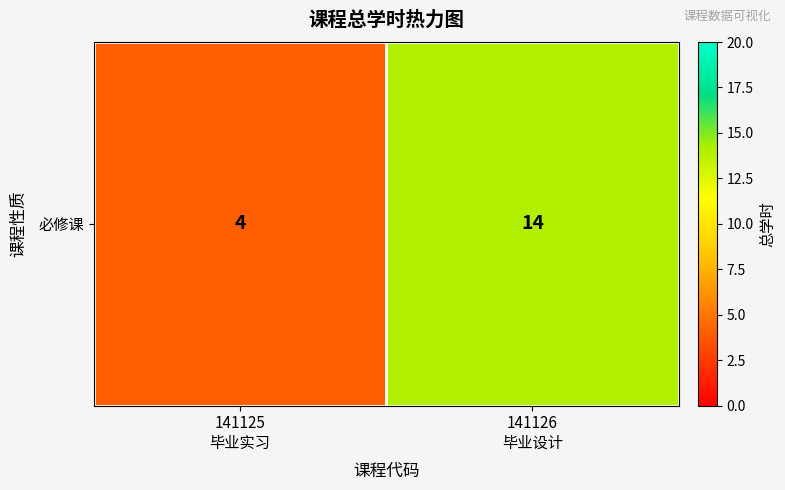

What is the change in value from 141125
毕业实习 to 141126
毕业设计?

+10